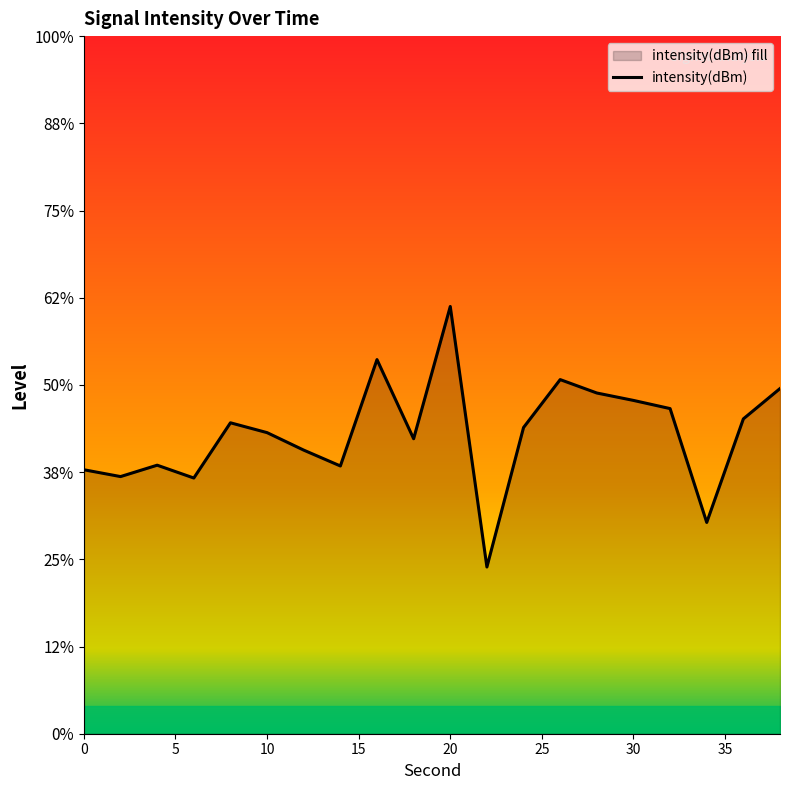

At which label does the data first exceed -122?

16